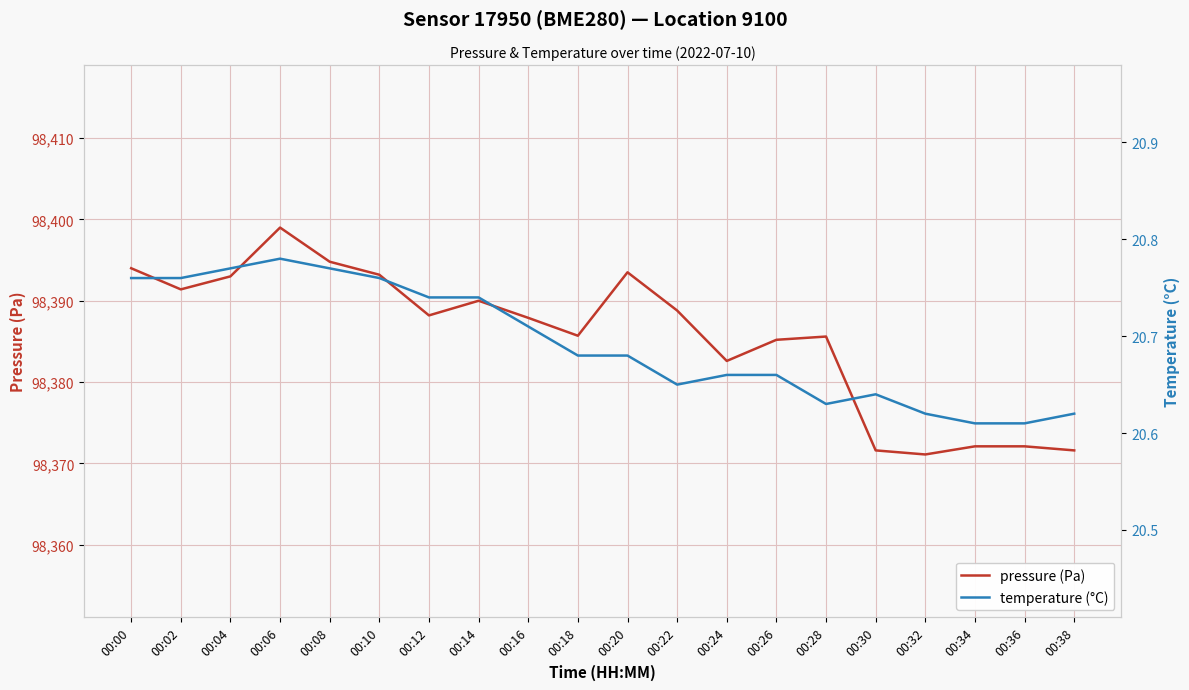

What is the sum of all temperature (°C) values?

413.9